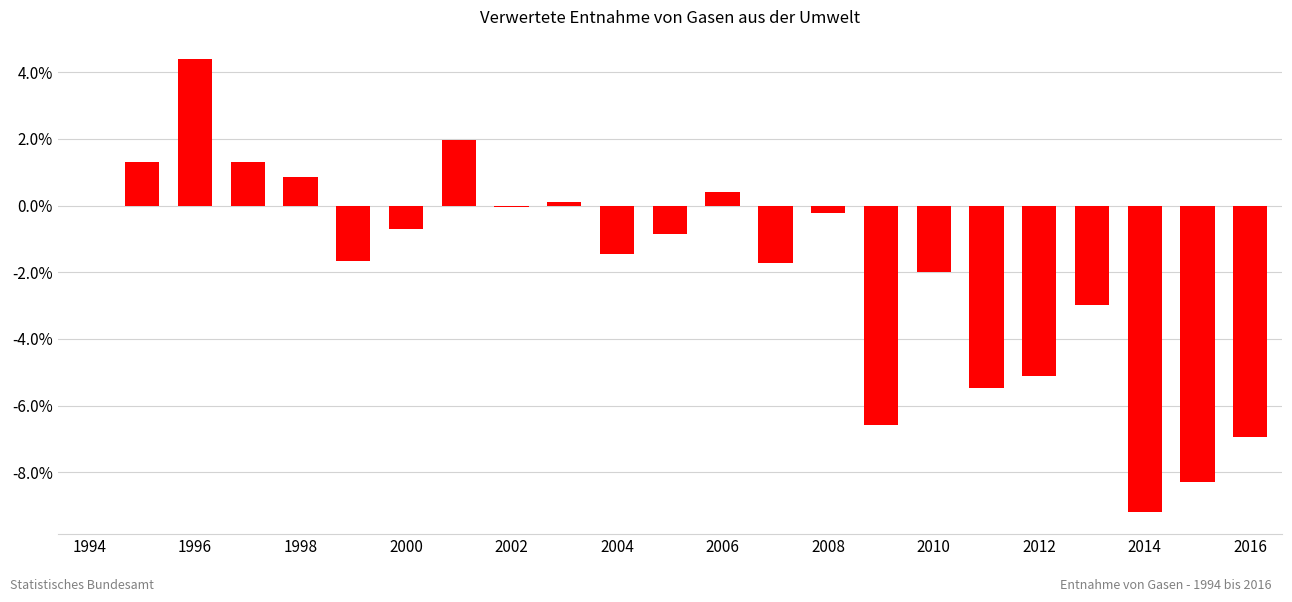

What is the sum of all values?

-42.9